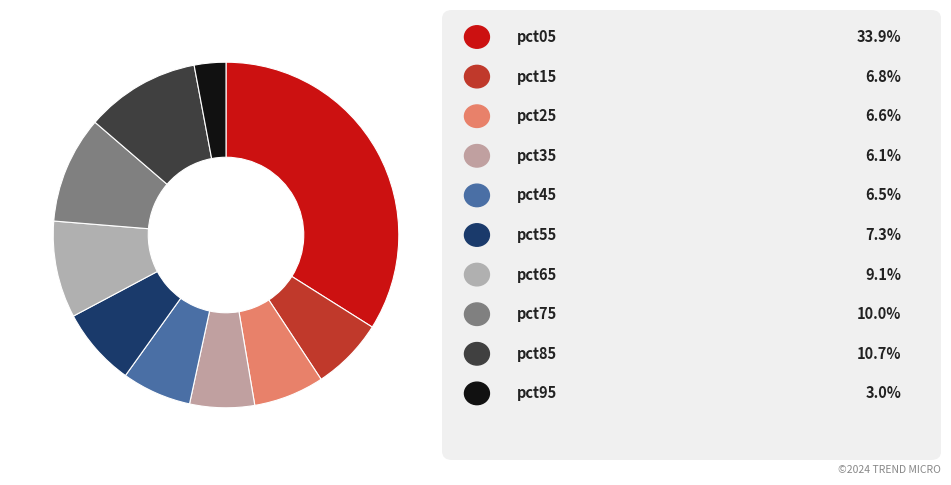

Count the number of slices in the pie.

10